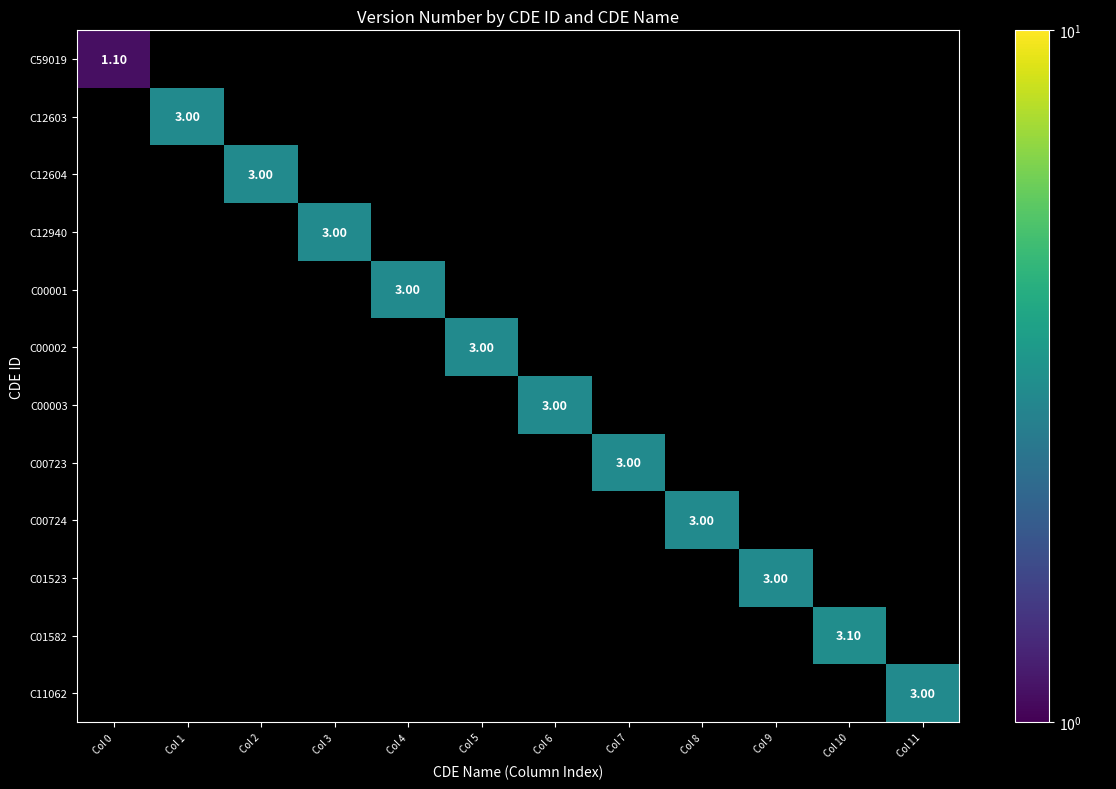

Which series has the widest spread of values?

C59019